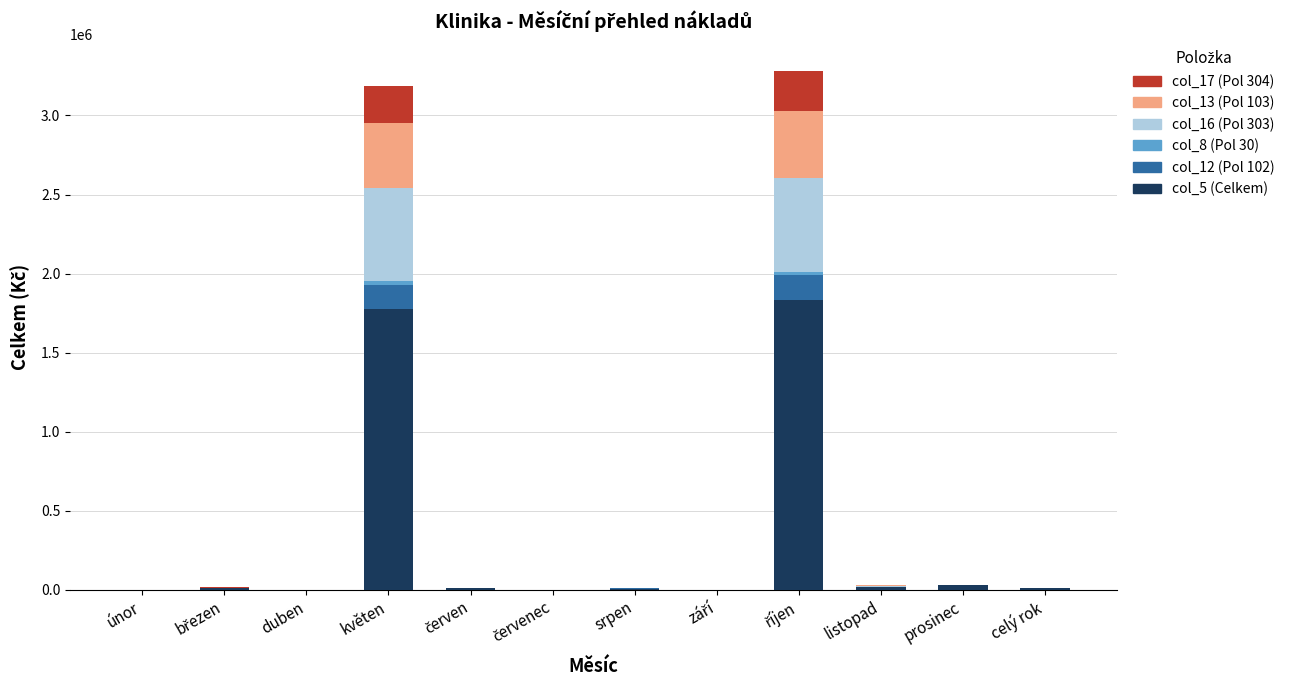

How many series are shown in this chart?

6